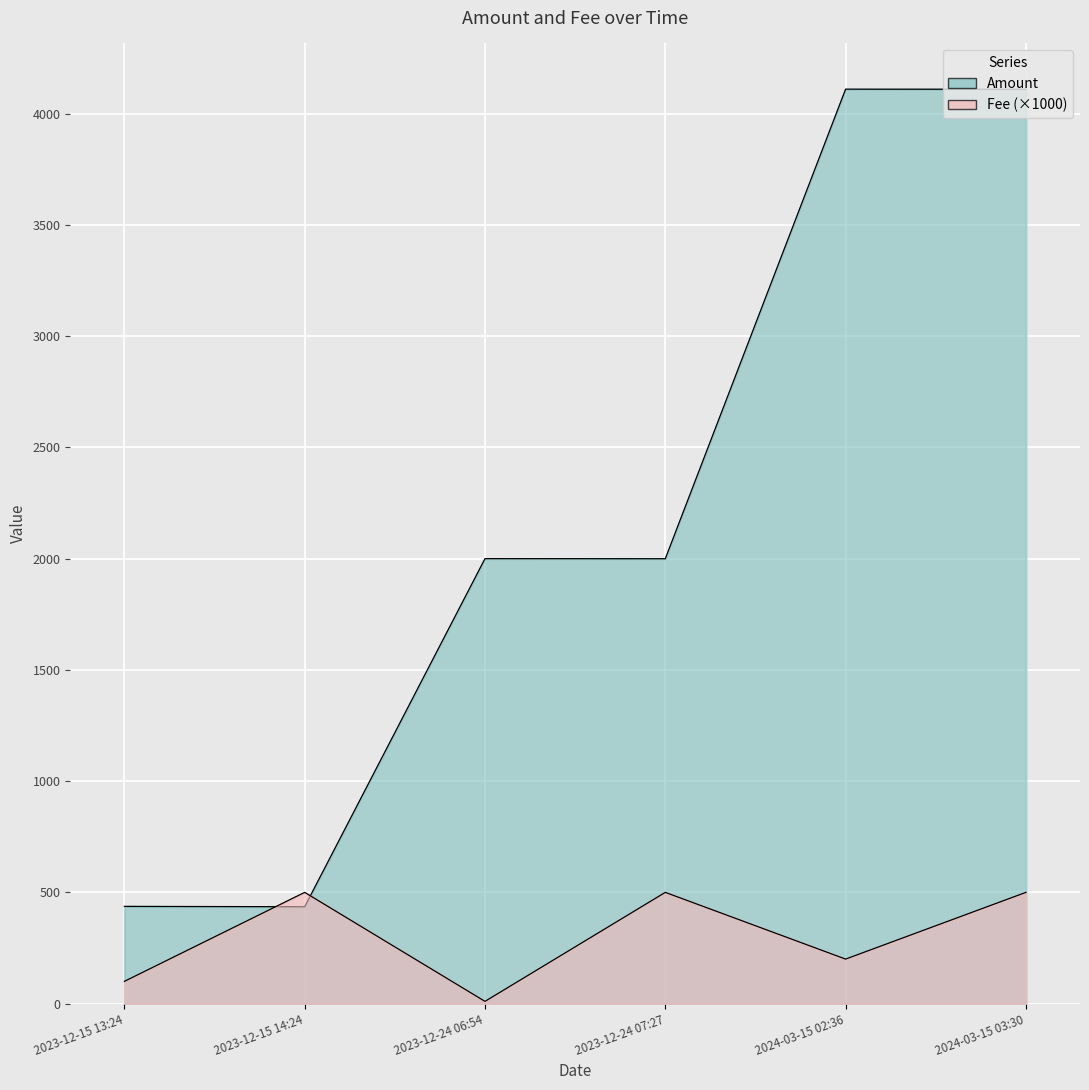

How many interior local valleys does the Amount series have?

2